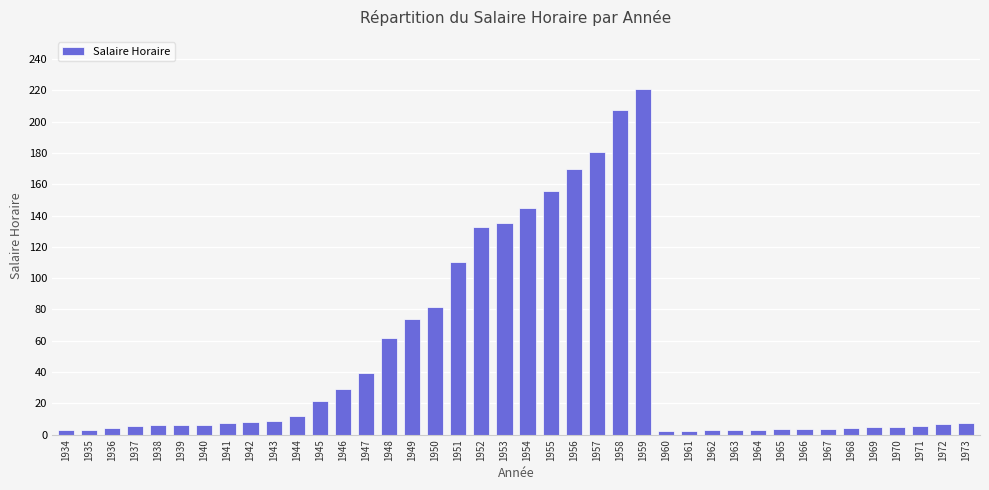

What is the change in value from 1942 to 1948?

+53.6